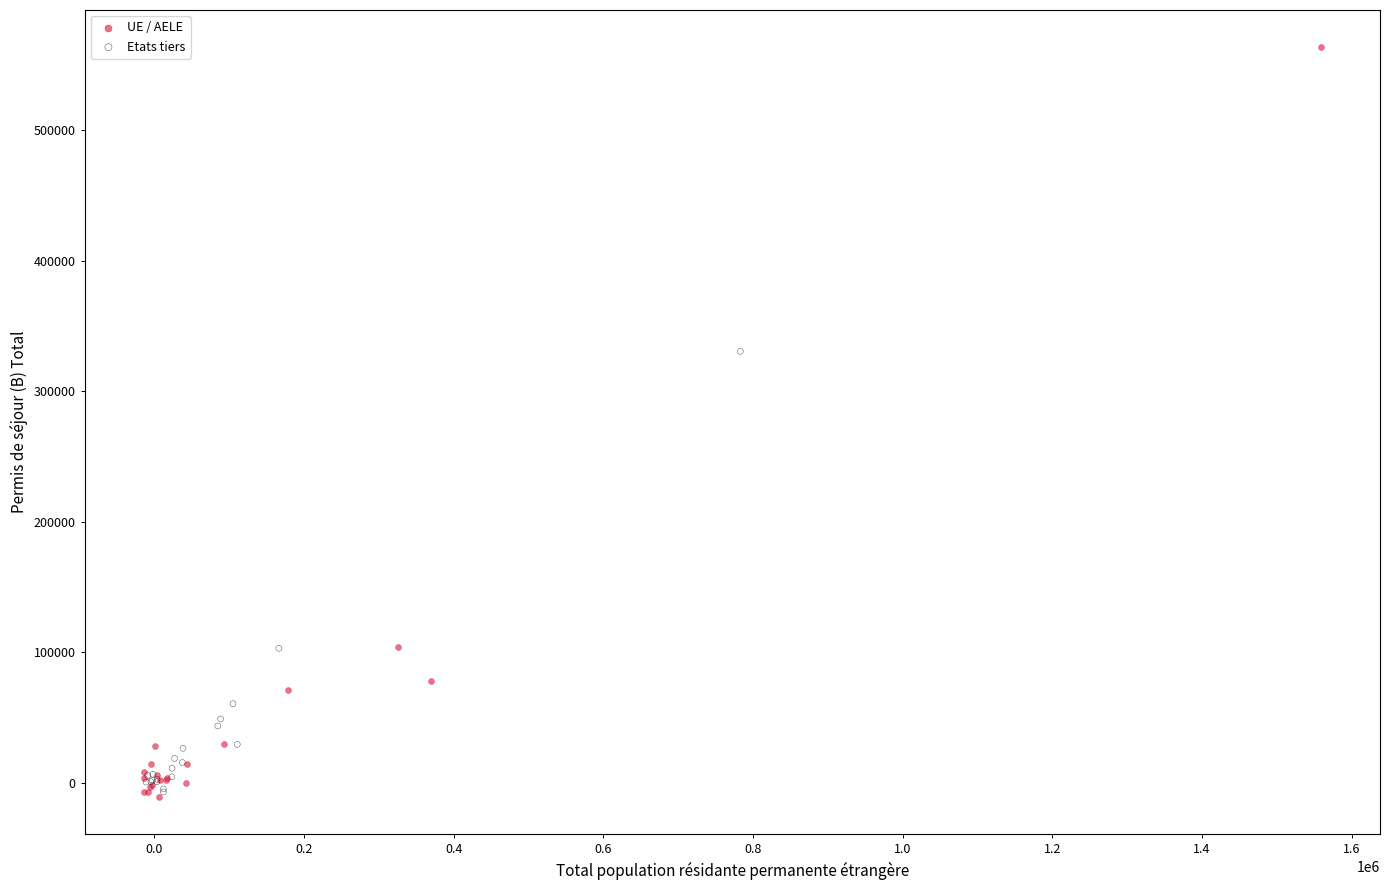

Which series reaches the maximum Y coordinate?

UE / AELE